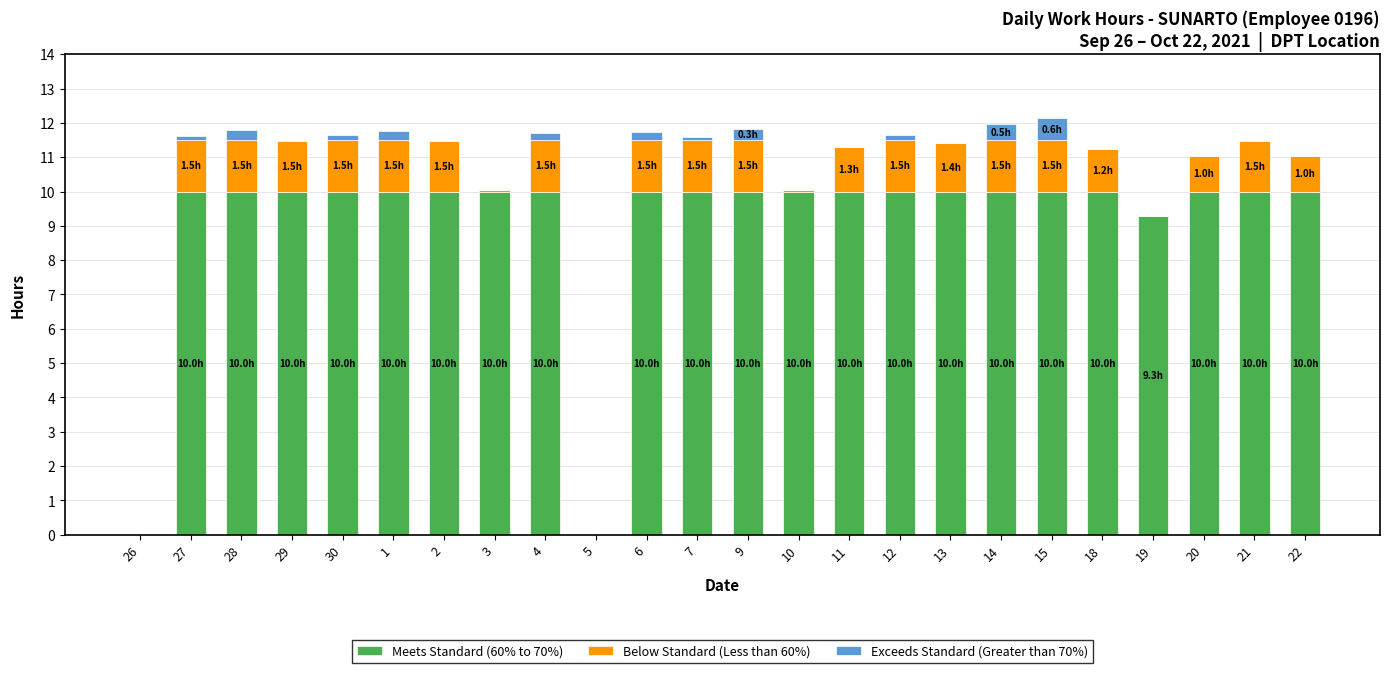

The value of Meets Standard (60% to 70%) at 4 is 3.9. True or false?

False